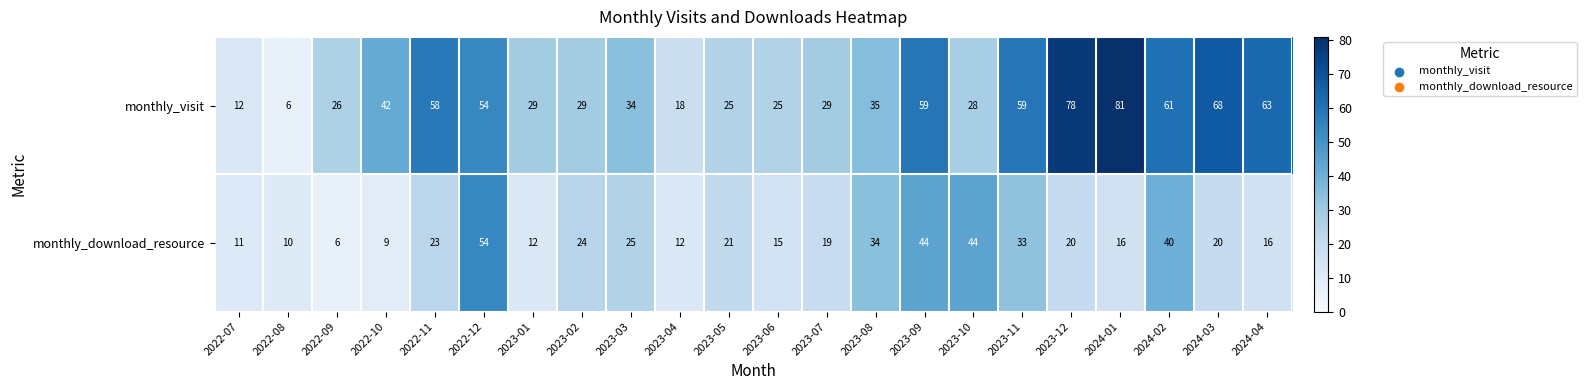

What is the maximum value shown in the chart?

81